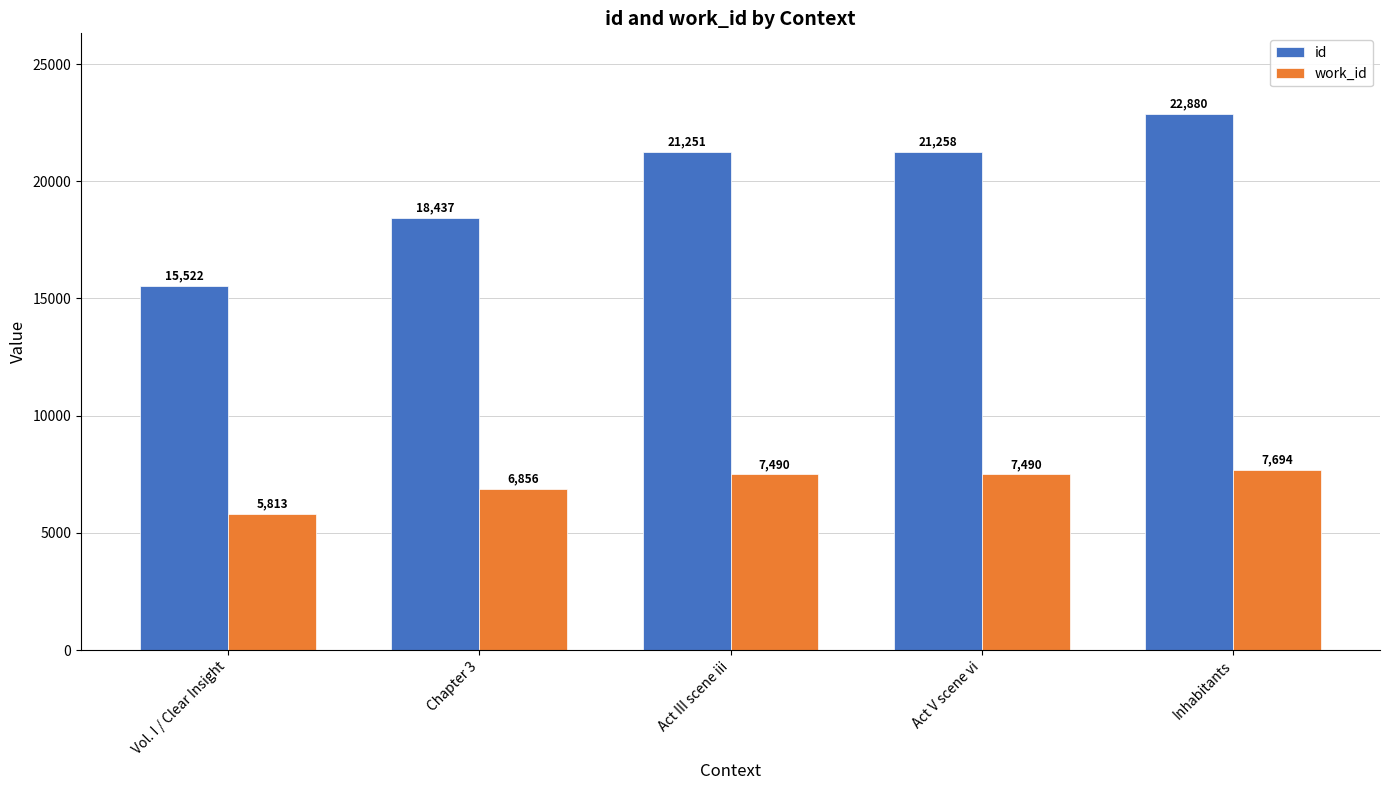

True or false: id has a value of 4777 at Act V scene vi.

False